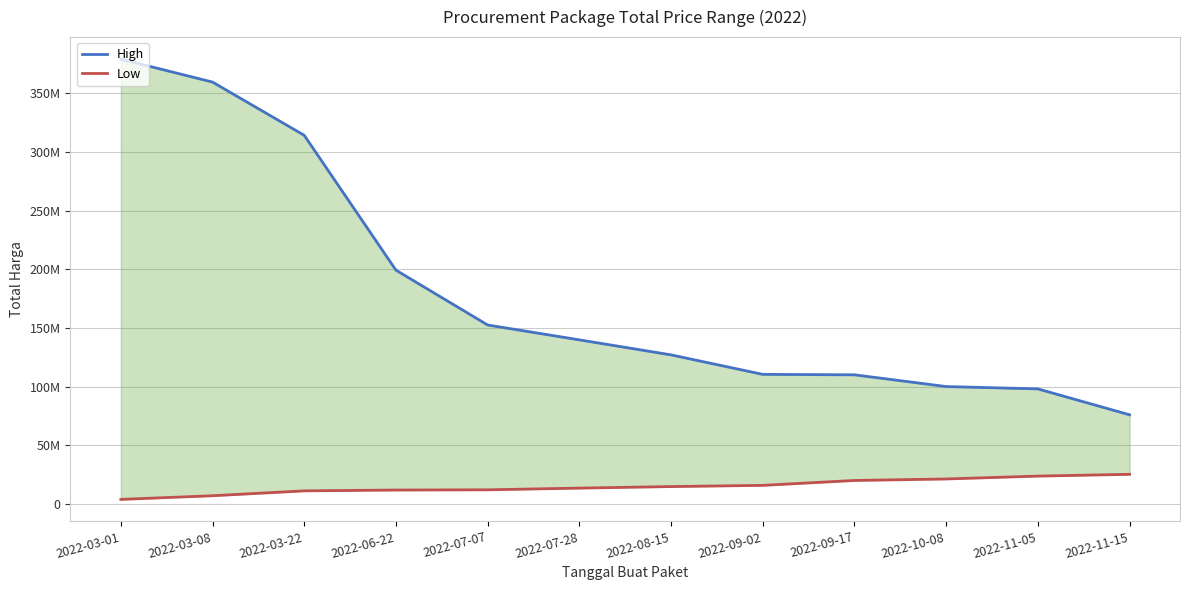

Does the chart have visible grid lines?

Yes